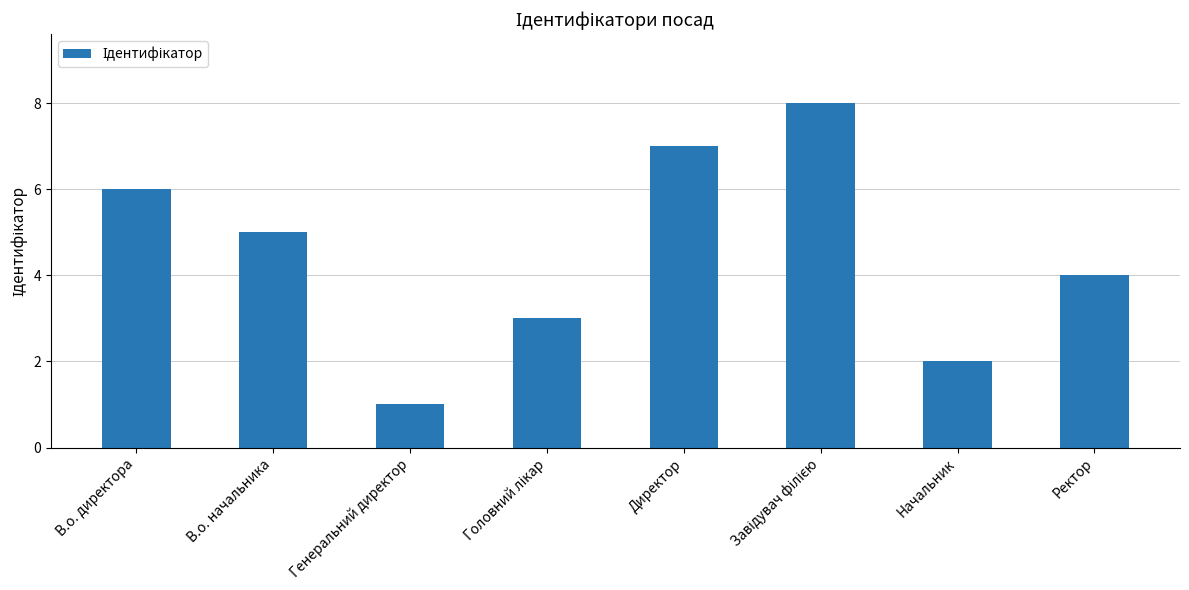

What position from the right is Директор?

4